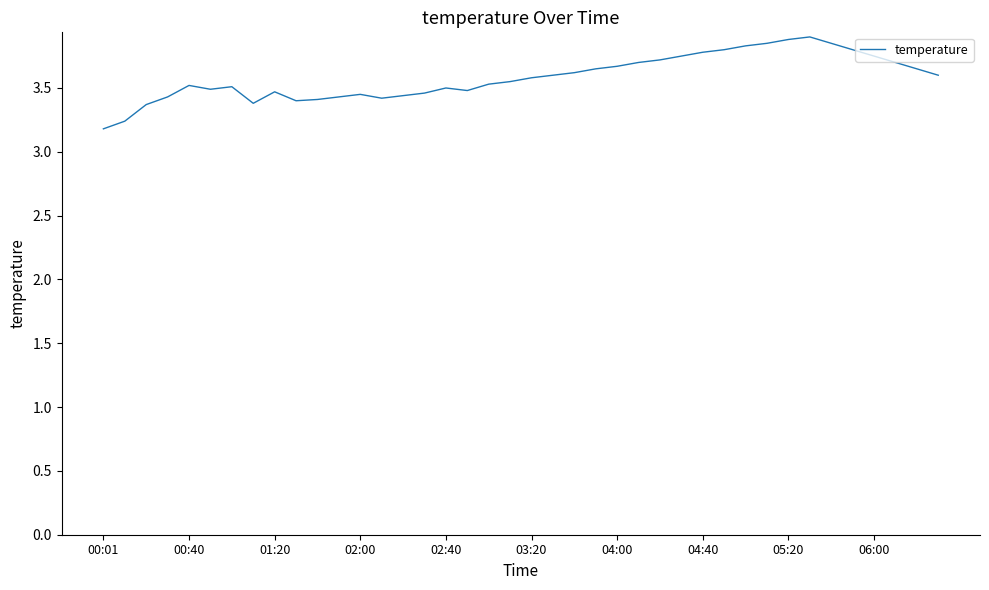

What is the difference between the maximum and minimum values?

0.7